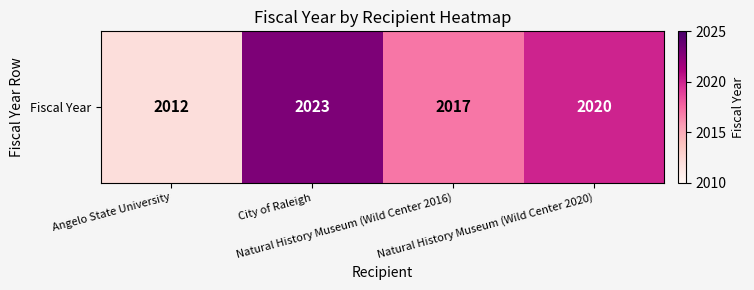

What is the maximum value shown in the chart?

2023